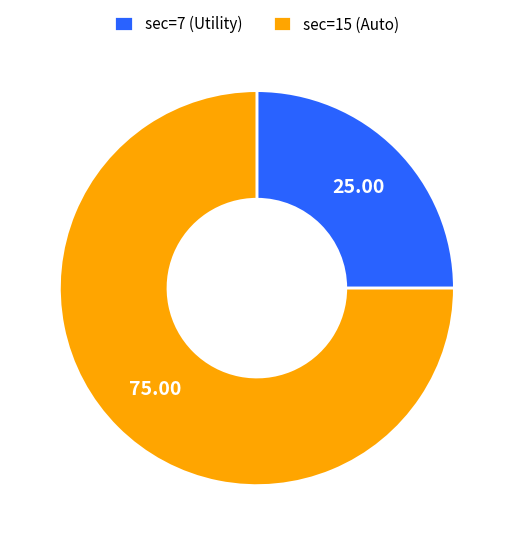

Is the sum of sec=7 (Utility) and sec=15 (Auto) greater than half?

Yes